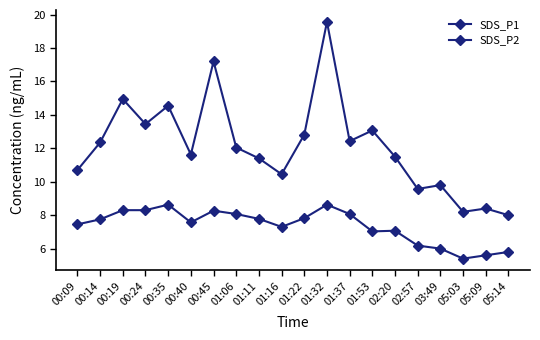

How many lines are shown in the chart?

2